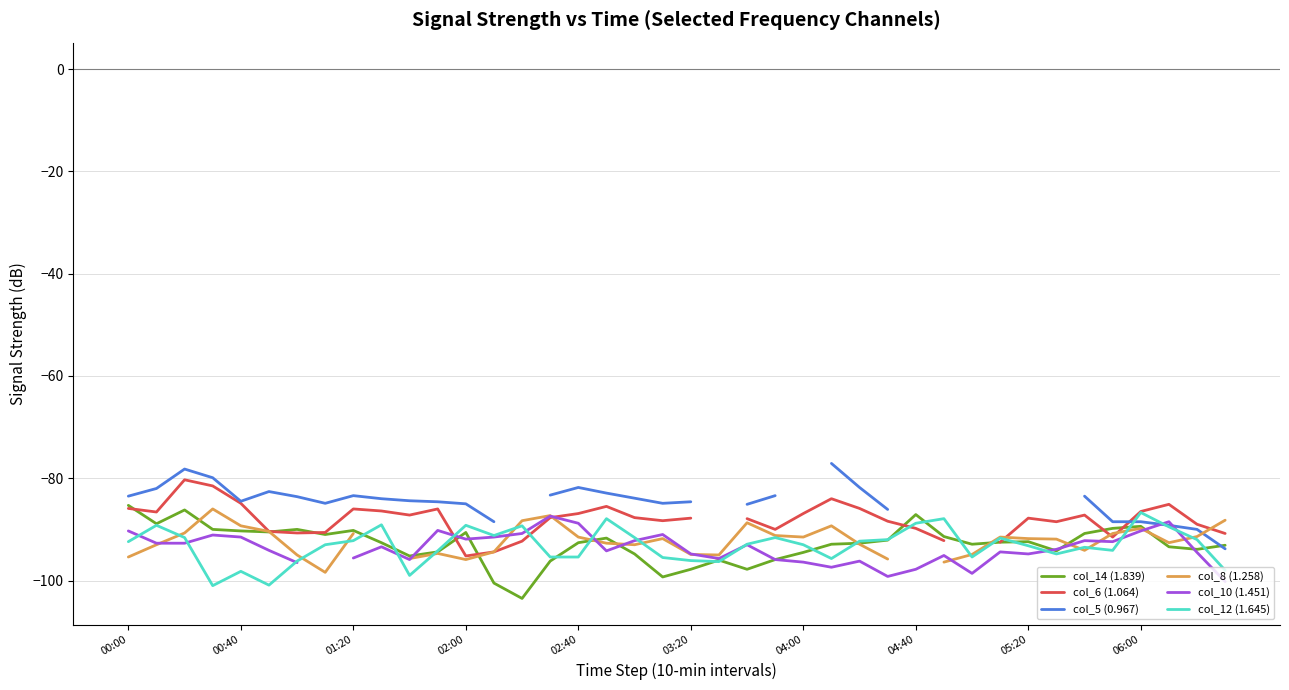

What position from the left is 10?

11